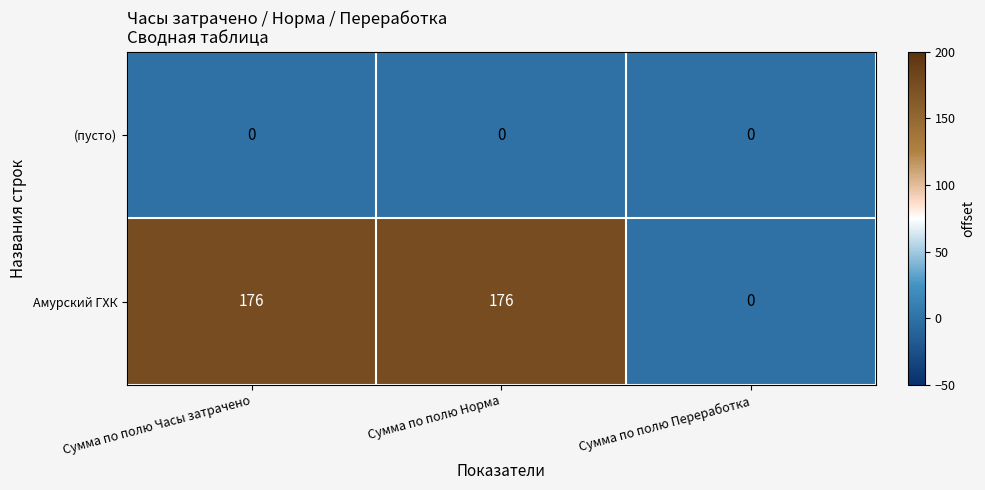

What is the maximum value shown in the chart?

176